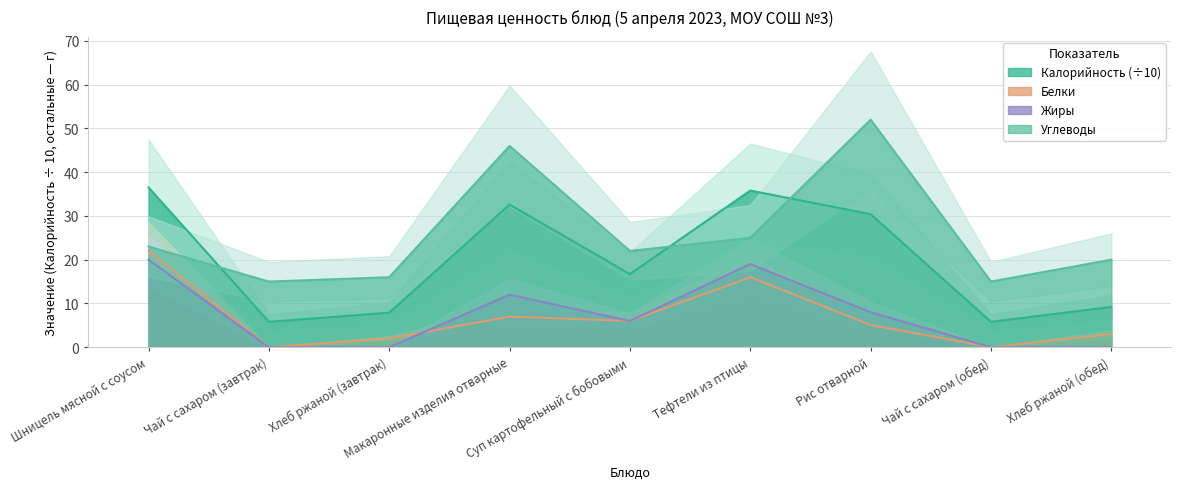

How many values in the Жиры series are below 6?

4